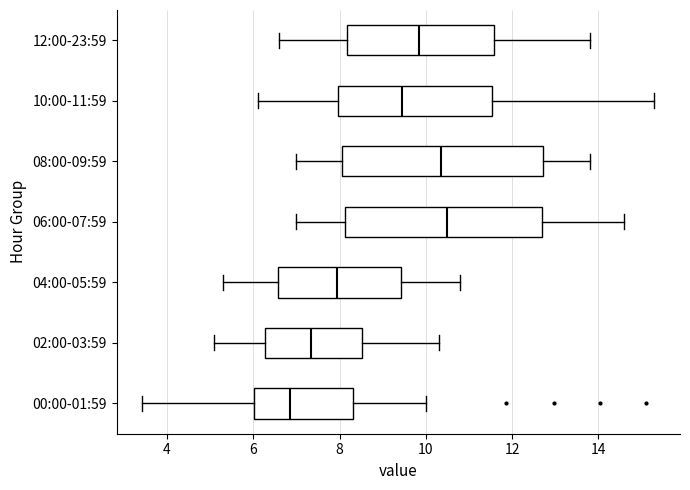

Reading bottom to top, transcribe this box plot: for each box, give where its median line is, the range the box spans, and where its two whiskers end, as read against the x-axis. The values are not printed on the chart, so give them approximately, as read against the axis.

00:00-01:59: median 6.8, box 6.0 to 8.4, whiskers 3.4 to 10.0
02:00-03:59: median 7.4, box 6.2 to 8.6, whiskers 5.2 to 10.4
04:00-05:59: median 8.0, box 6.6 to 9.4, whiskers 5.4 to 10.8
06:00-07:59: median 10.6, box 8.2 to 12.8, whiskers 7.0 to 14.6
08:00-09:59: median 10.4, box 8.0 to 12.8, whiskers 7.0 to 13.8
10:00-11:59: median 9.4, box 8.0 to 11.6, whiskers 6.2 to 15.4
12:00-23:59: median 9.8, box 8.2 to 11.6, whiskers 6.6 to 13.8